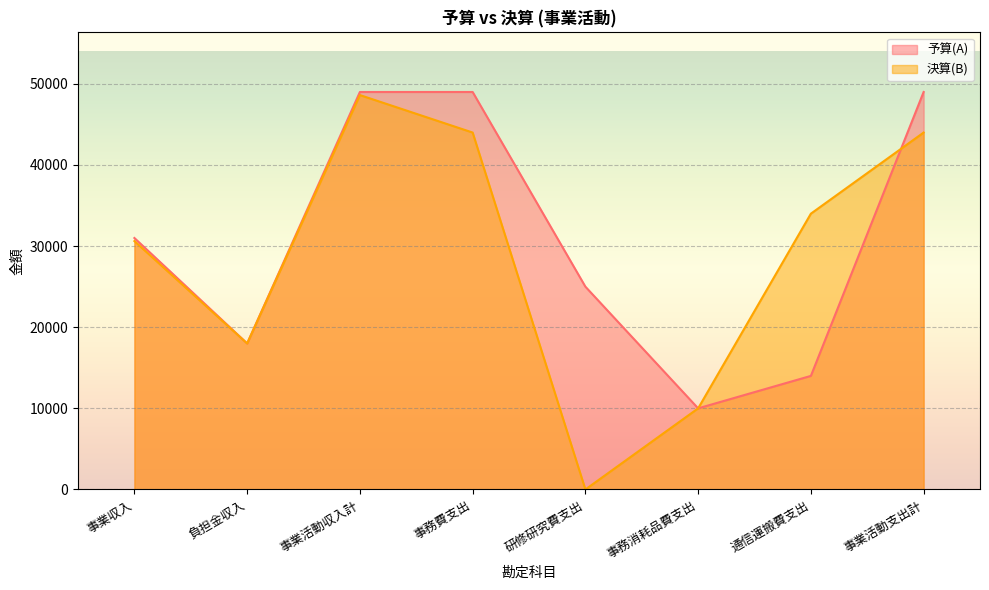

What are all the series names shown in the legend?

予算(A), 決算(B)